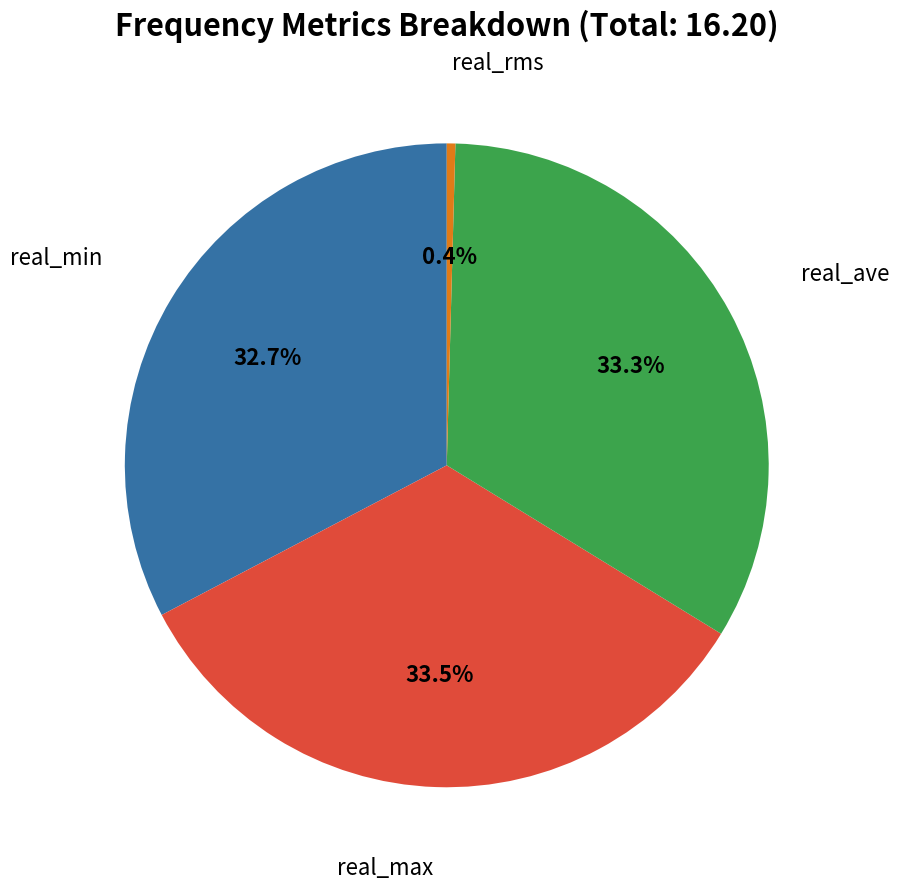

What is the total percentage of real_max and real_ave?

66.9%